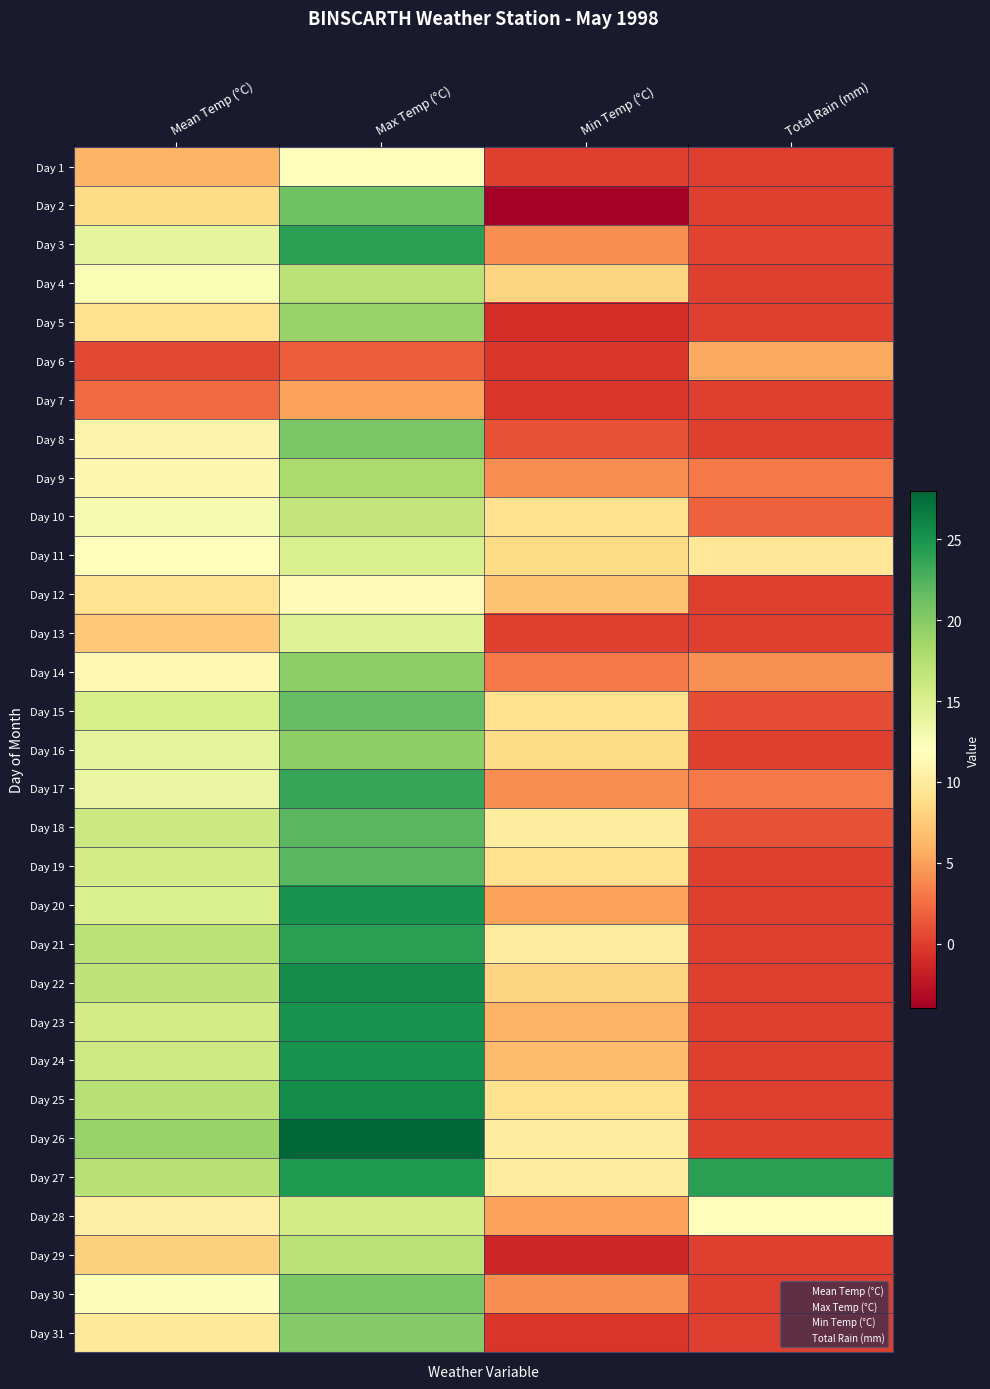

Rank the series at Mean Temp (°C) from lowest to highest value.

Day 6, Day 7, Day 1, Day 13, Day 29, Day 2, Day 5, Day 12, Day 31, Day 28, Day 8, Day 9, Day 14, Day 11, Day 30, Day 4, Day 10, Day 17, Day 3, Day 16, Day 20, Day 15, Day 19, Day 23, Day 24, Day 18, Day 22, Day 21, Day 25, Day 27, Day 26